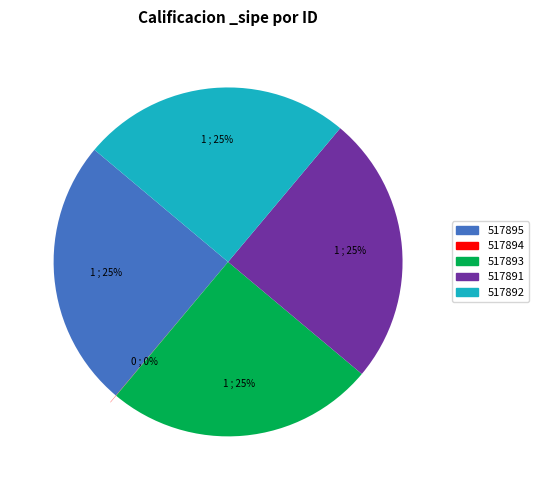

Approximately how many times larger is the value at 517895 compared to 517893?

1.0